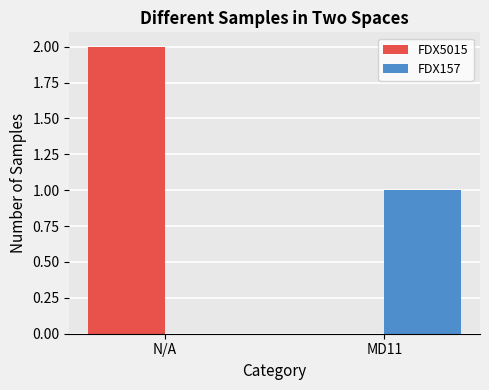

Reading left to right, transcribe all the data shown in this chart.

FDX5015: N/A=2	MD11=0
FDX157: N/A=0	MD11=1